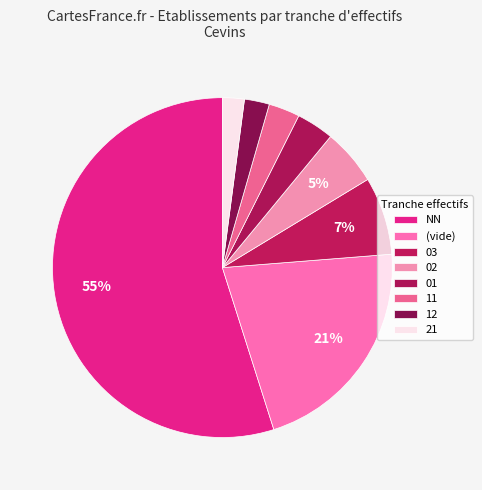

What percentage is the 02 slice, to the nearest percent?

5%